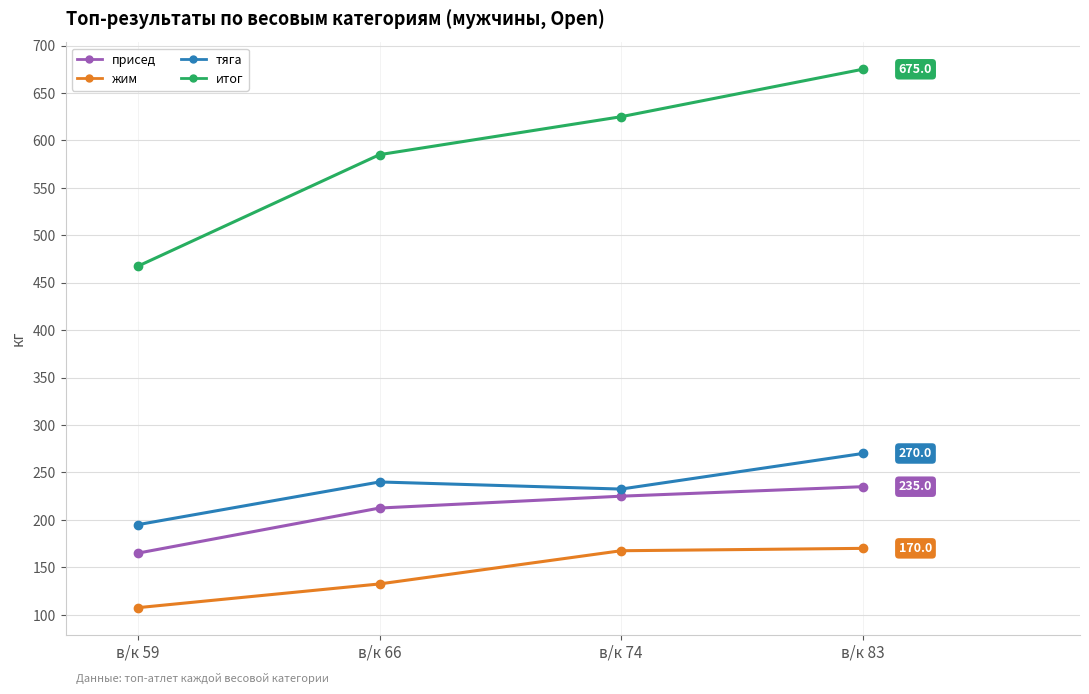

What is the lowest value of the жим series?

107.5